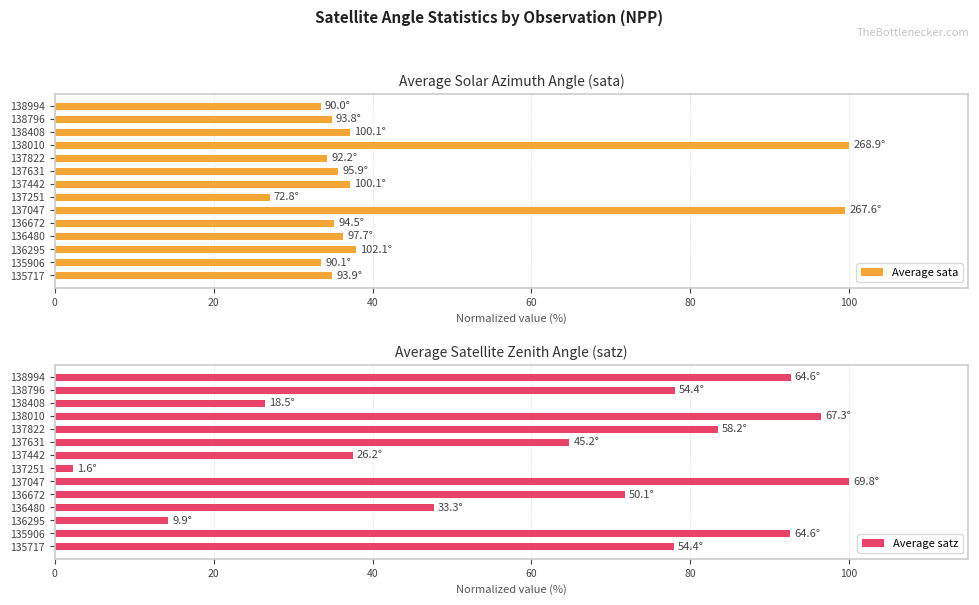

At which label does Average sata reach its minimum?

137251